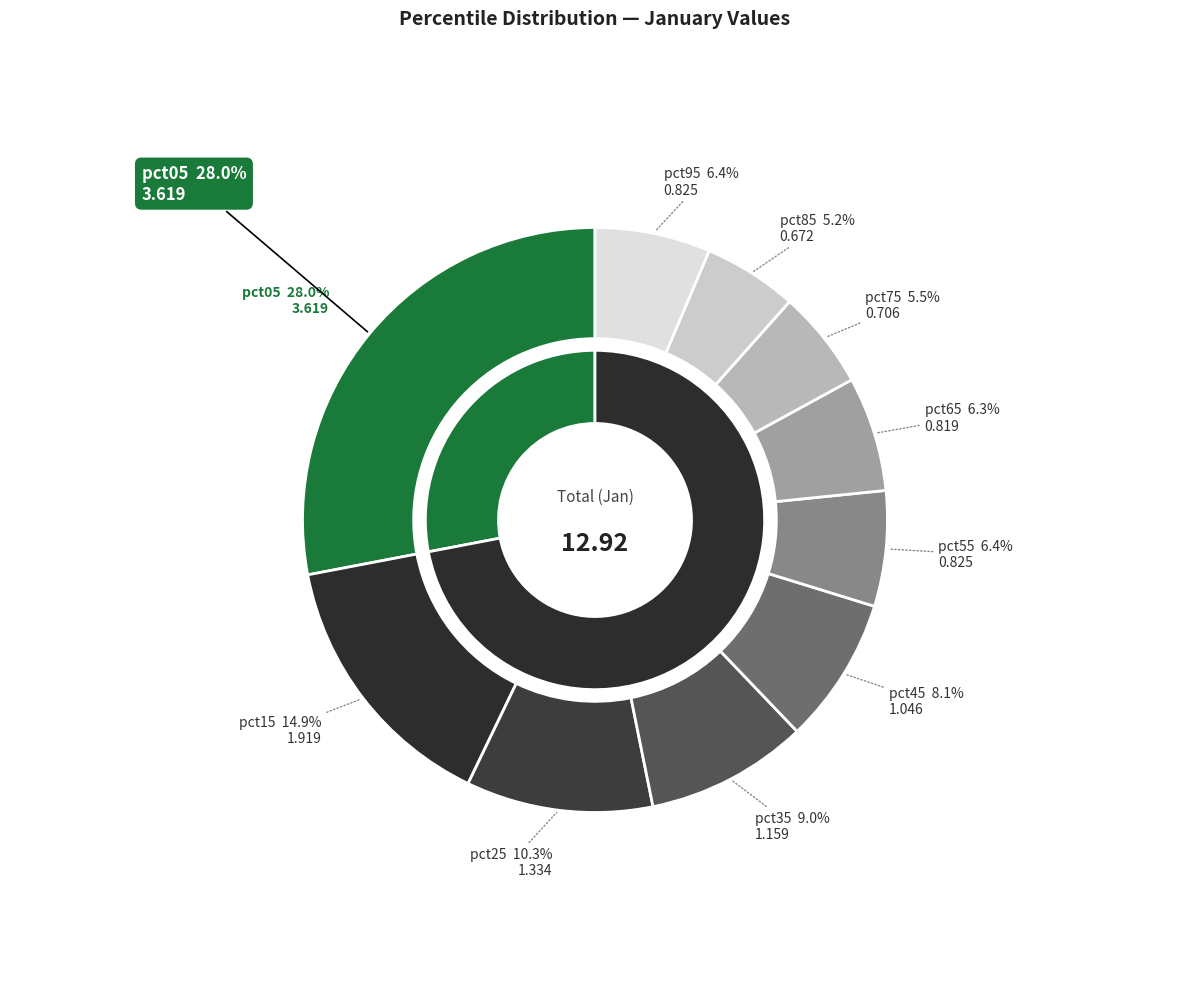

What is the largest slice in the pie chart?

pct05